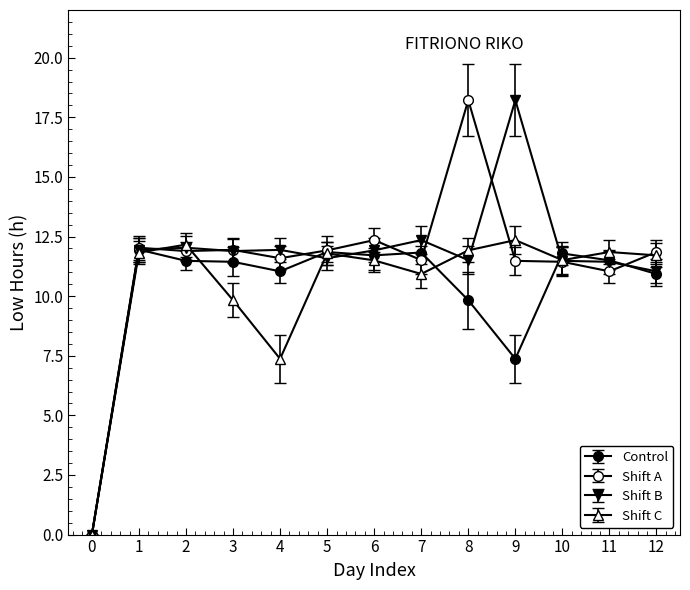

What is the total value across all series at 10?

46.2